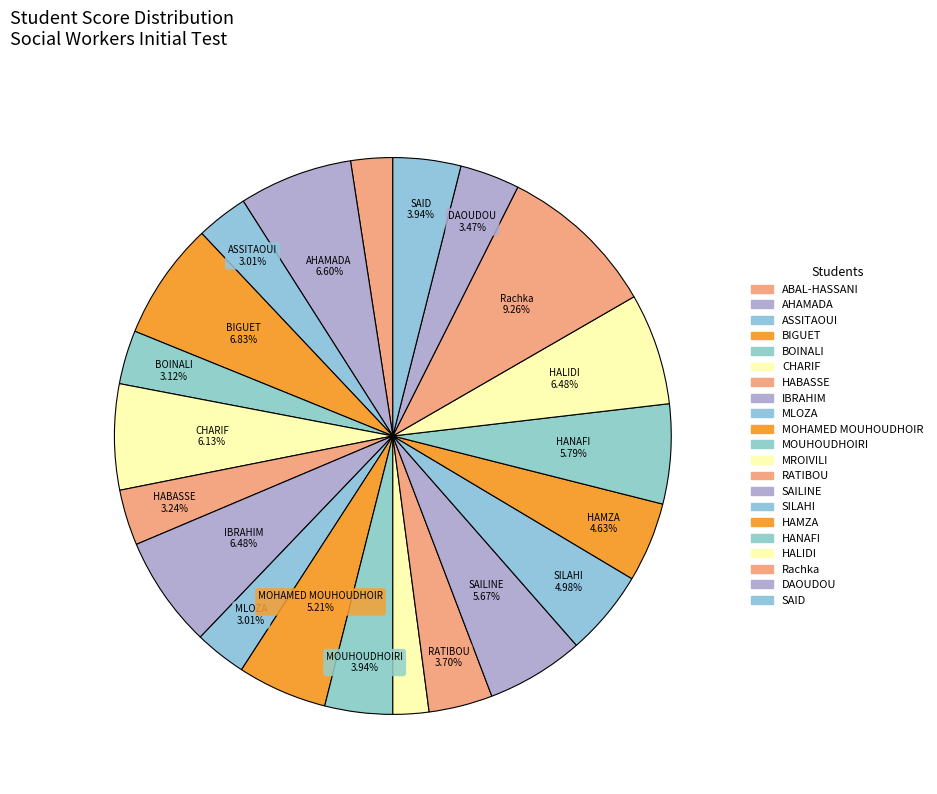

How many segments does this pie chart have?

21